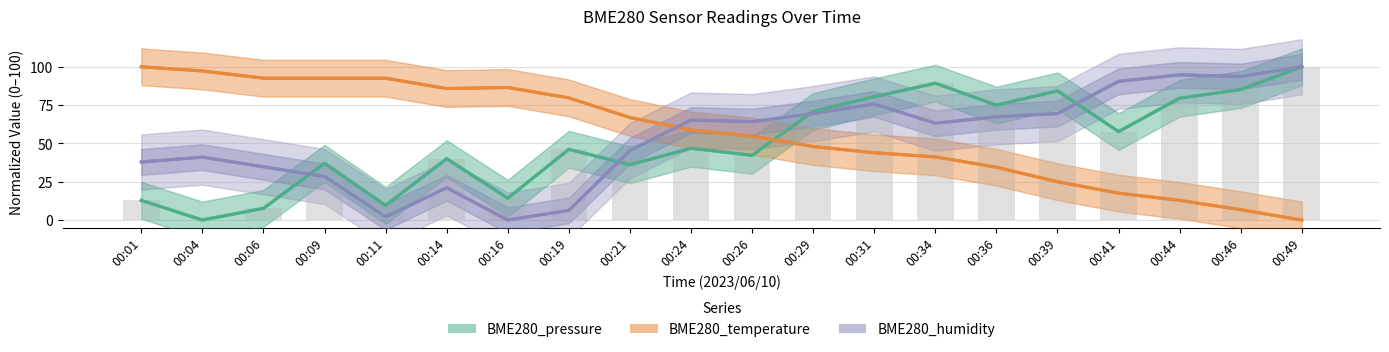

Which series has the largest total across all categories?

BME280_temperature